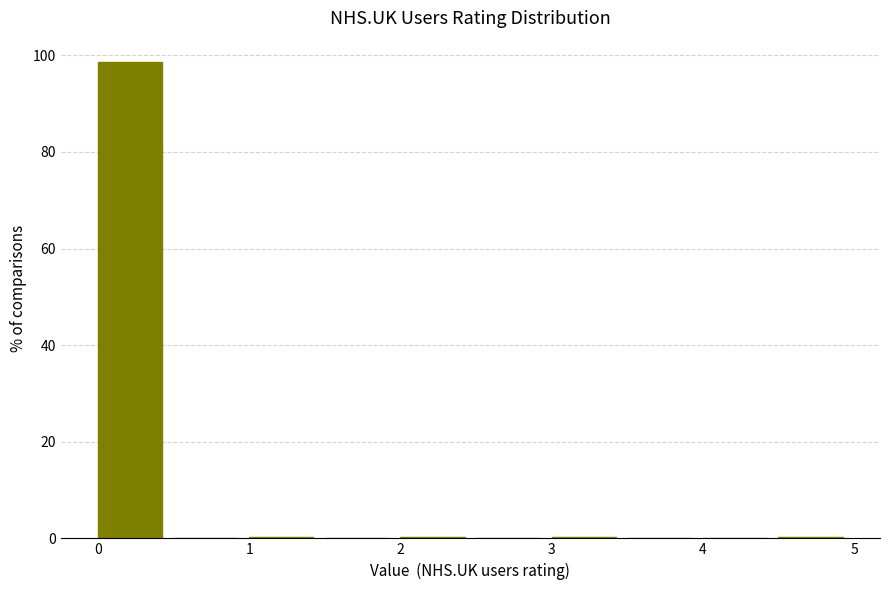

Reading left to right, list every bar in this chart as the range it spans on the x-axis followed by its height. The values are not printed on the chart, so give them approximately, as read against the axis.

0.0 to 0.5: 98
0.5 to 1.0: 0
1.0 to 1.5: under 2
1.5 to 2.0: 0
2.0 to 2.5: under 2
2.5 to 3.0: 0
3.0 to 3.5: under 2
3.5 to 4.0: 0
4.0 to 4.5: 0
4.5 to 5.0: under 2